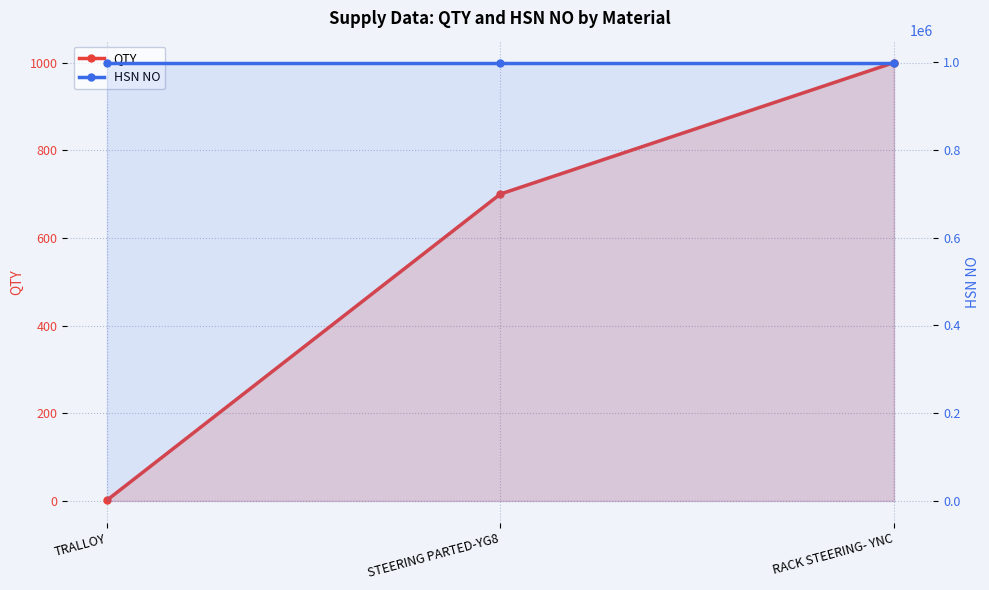

Where is QTY nearest to the value 500?

STEERING PARTED-YG8